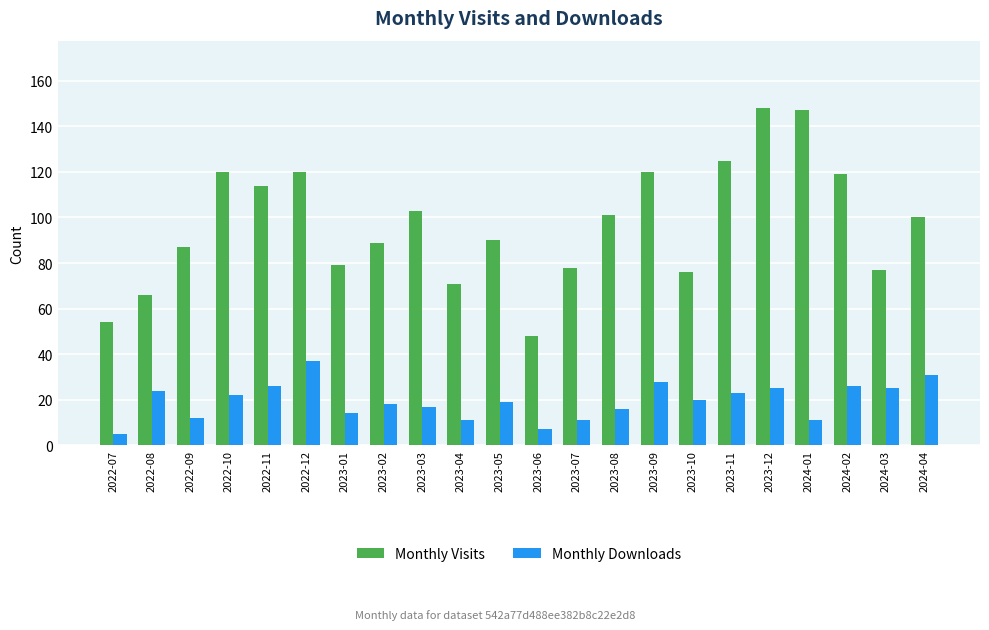

What is the difference between the Monthly Downloads values at 2024-02 and 2023-01?

12